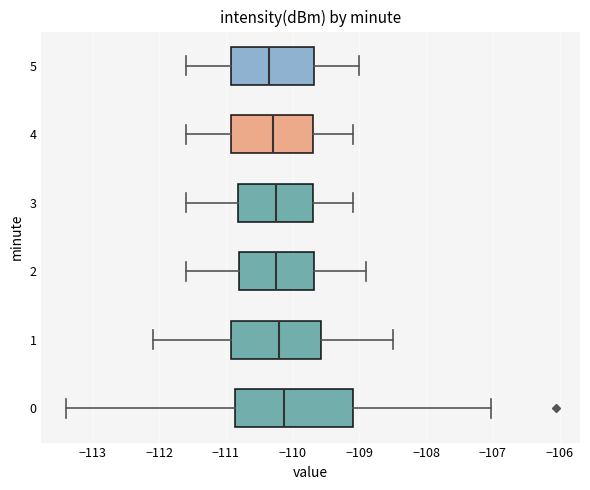

Where does the left whisker of the box at y = 4 end on the x-axis? The values are not printed on the chart, so give them approximately, as read against the axis.

-111.6